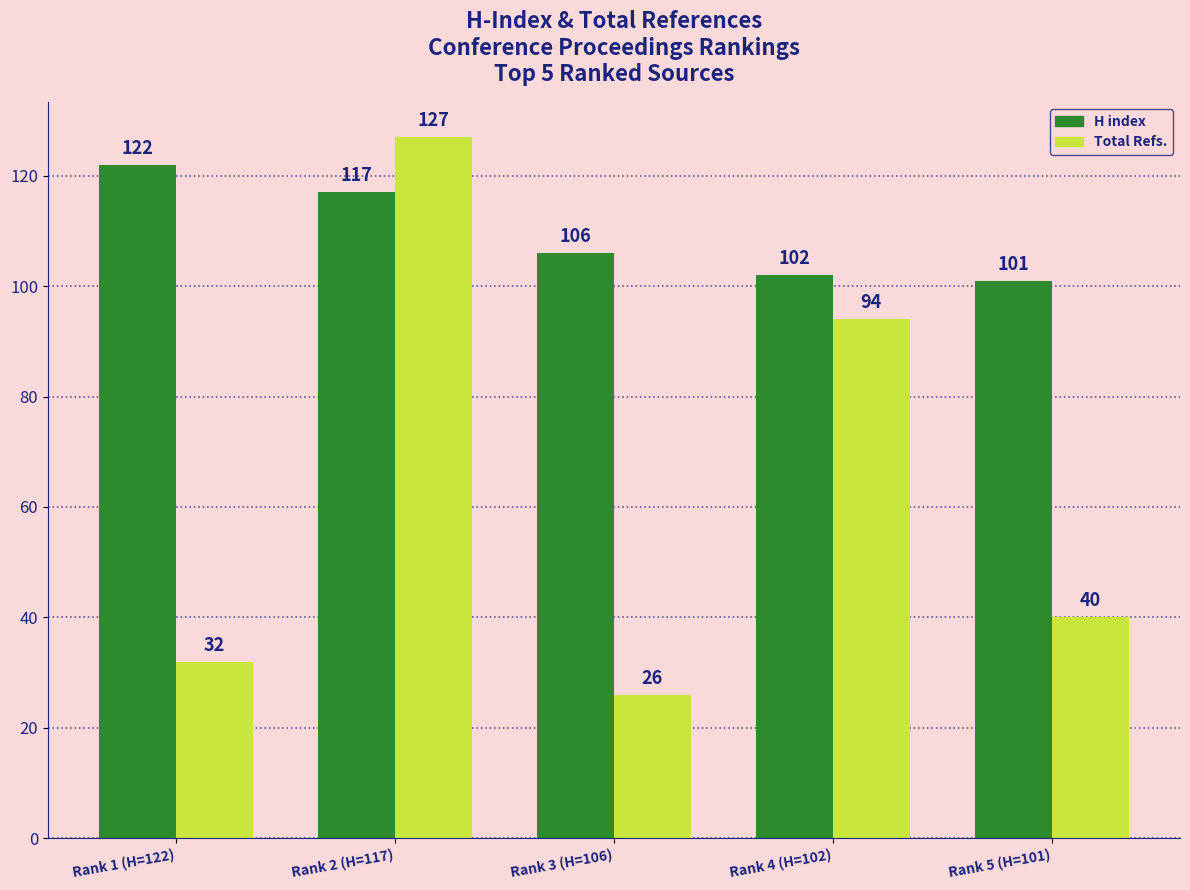

Which series has the largest range (max minus min)?

Total Refs.